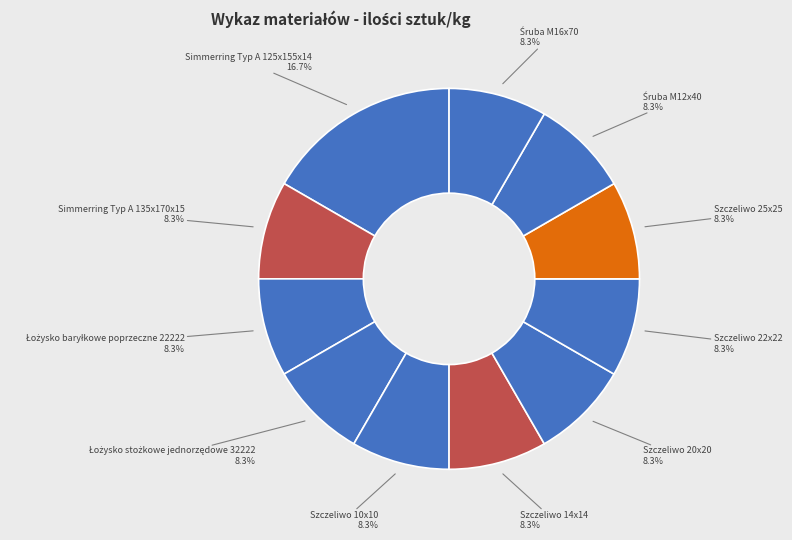

Does Szczeliwo 10x10 8.3% account for over 50% of the chart?

No